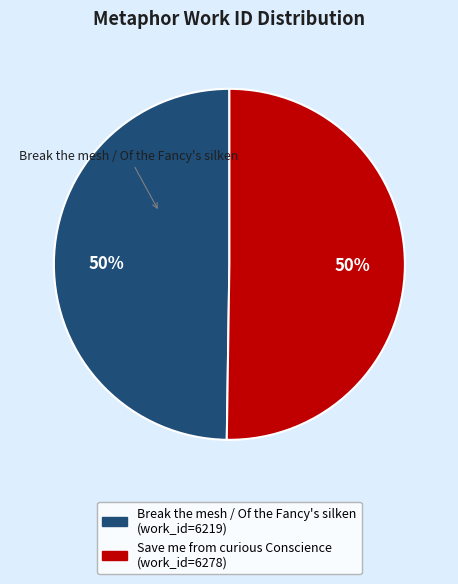

To the nearest percent, what portion does Save me from curious Conscience represent?

50%